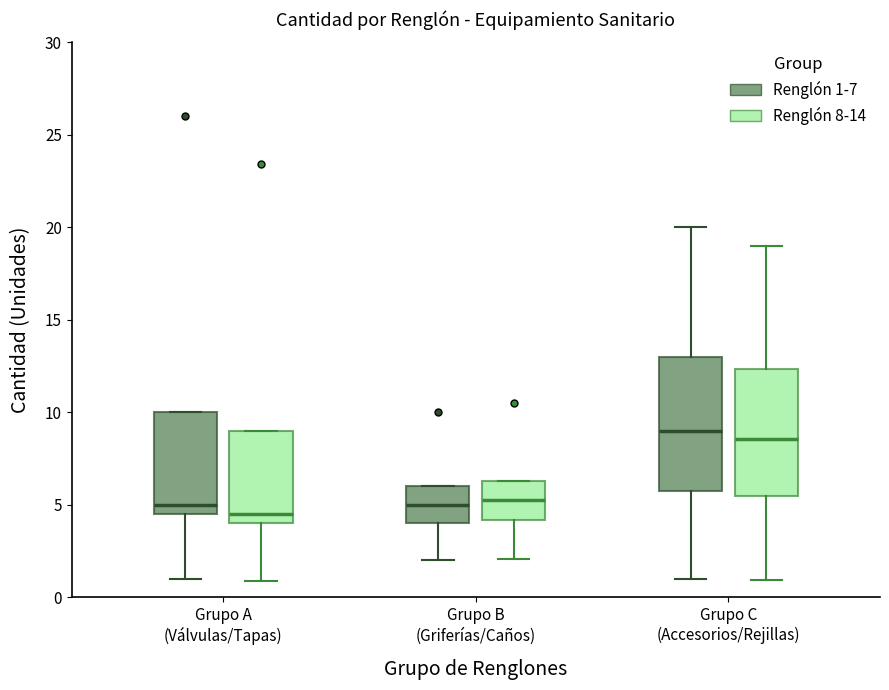

Reading left to right, transcribe this box plot: for each box, give where its median line is, the range the box spans, and where its two whiskers end, as read against the y-axis. The values are not printed on the chart, so give them approximately, as read against the axis.

Grupo A (Válvulas/Tapas) (Renglón 1-7): median 5.0, box 4.5 to 10.0, whiskers 1.0 to 10.0
Grupo A (Válvulas/Tapas) (Renglón 8-14): median 4.5, box 4.0 to 9.0, whiskers 1.0 to 9.0
Grupo B (Griferías/Caños) (Renglón 1-7): median 5.0, box 4.0 to 6.0, whiskers 2.0 to 6.0
Grupo B (Griferías/Caños) (Renglón 8-14): median 5.5, box 4.0 to 6.5, whiskers 2.0 to 6.5
Grupo C (Accesorios/Rejillas) (Renglón 1-7): median 9.0, box 6.0 to 13.0, whiskers 1.0 to 20.0
Grupo C (Accesorios/Rejillas) (Renglón 8-14): median 8.5, box 5.5 to 12.5, whiskers 1.0 to 19.0